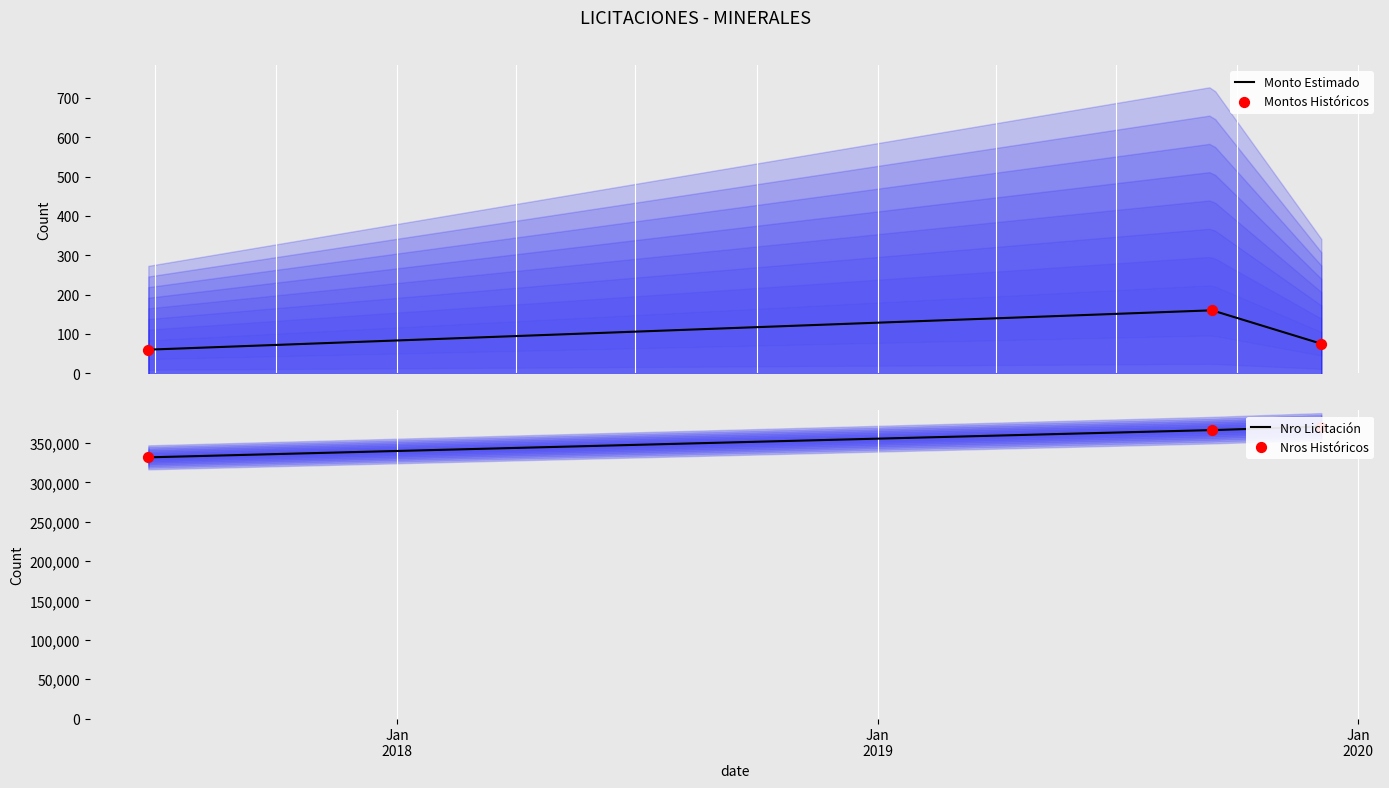

Is the value of monto_estimado at 2019-12-04 greater than the value of nro_licitacion at 2019-12-04?

Yes